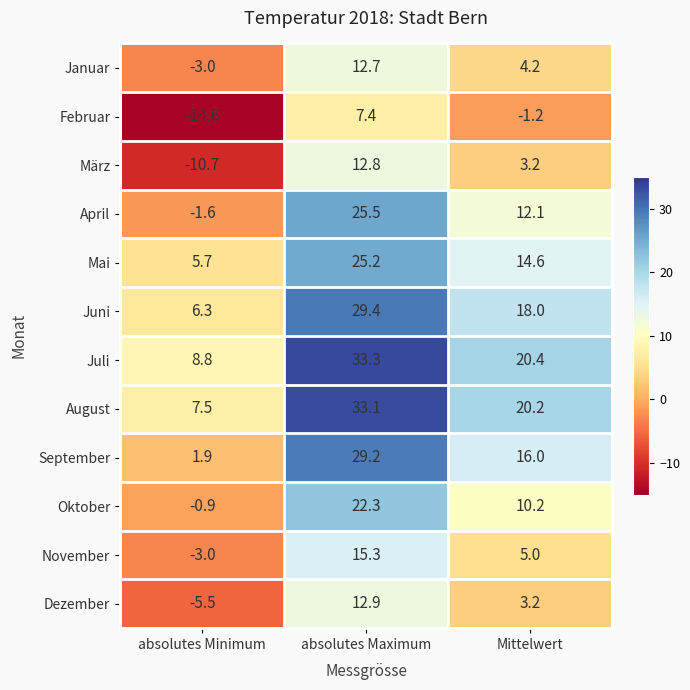

Which category has the highest value in the September series?

absolutes Maximum